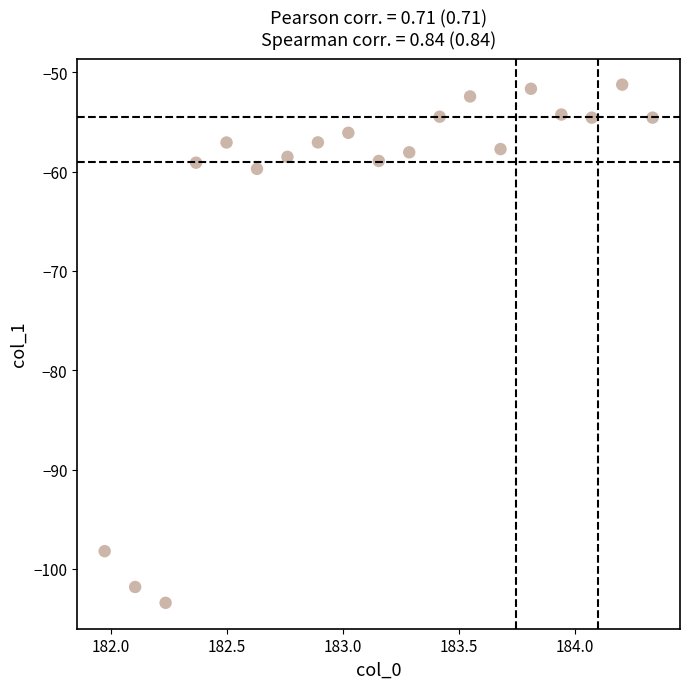

What is the range of Y values (max minus min)?

52.2